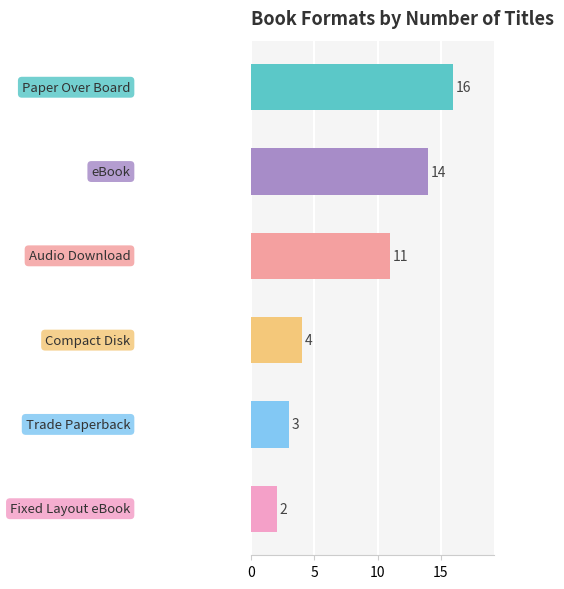

What is the maximum value shown in the chart?

16